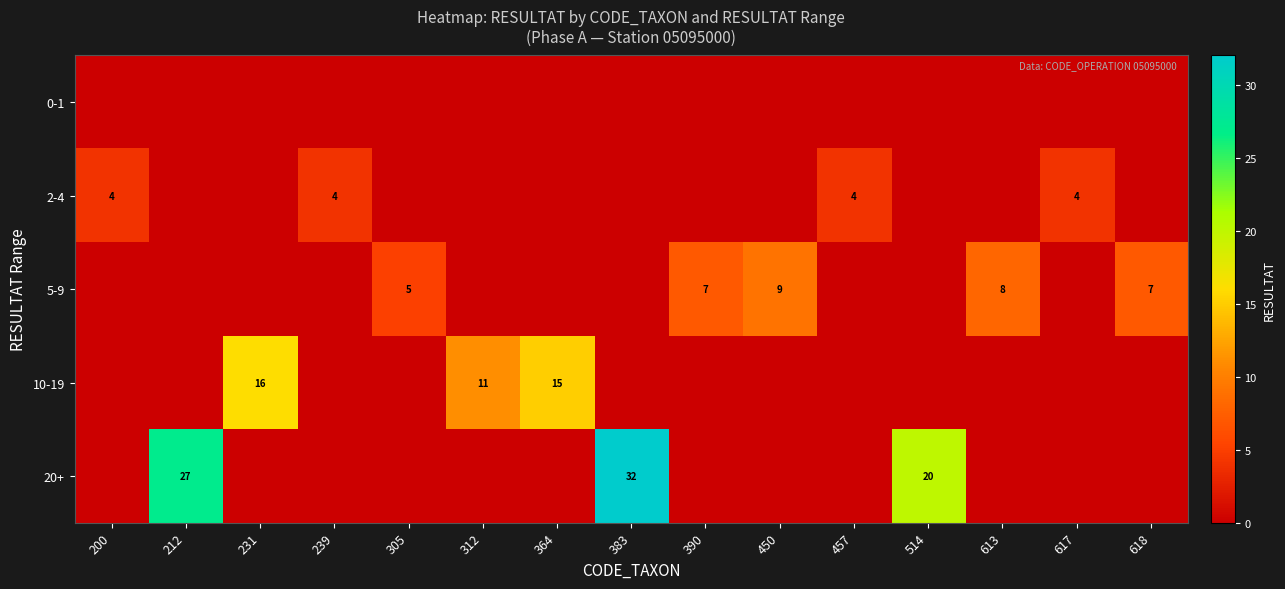

Is it true that 5-9 equals 10 at 618?

False